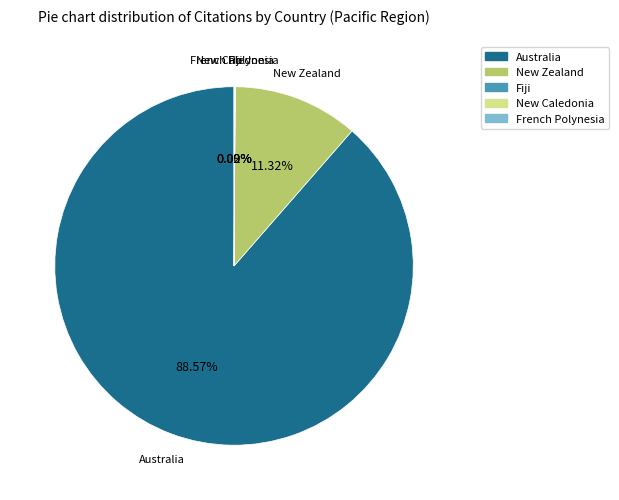

Which slice represents more than half of the pie?

Australia